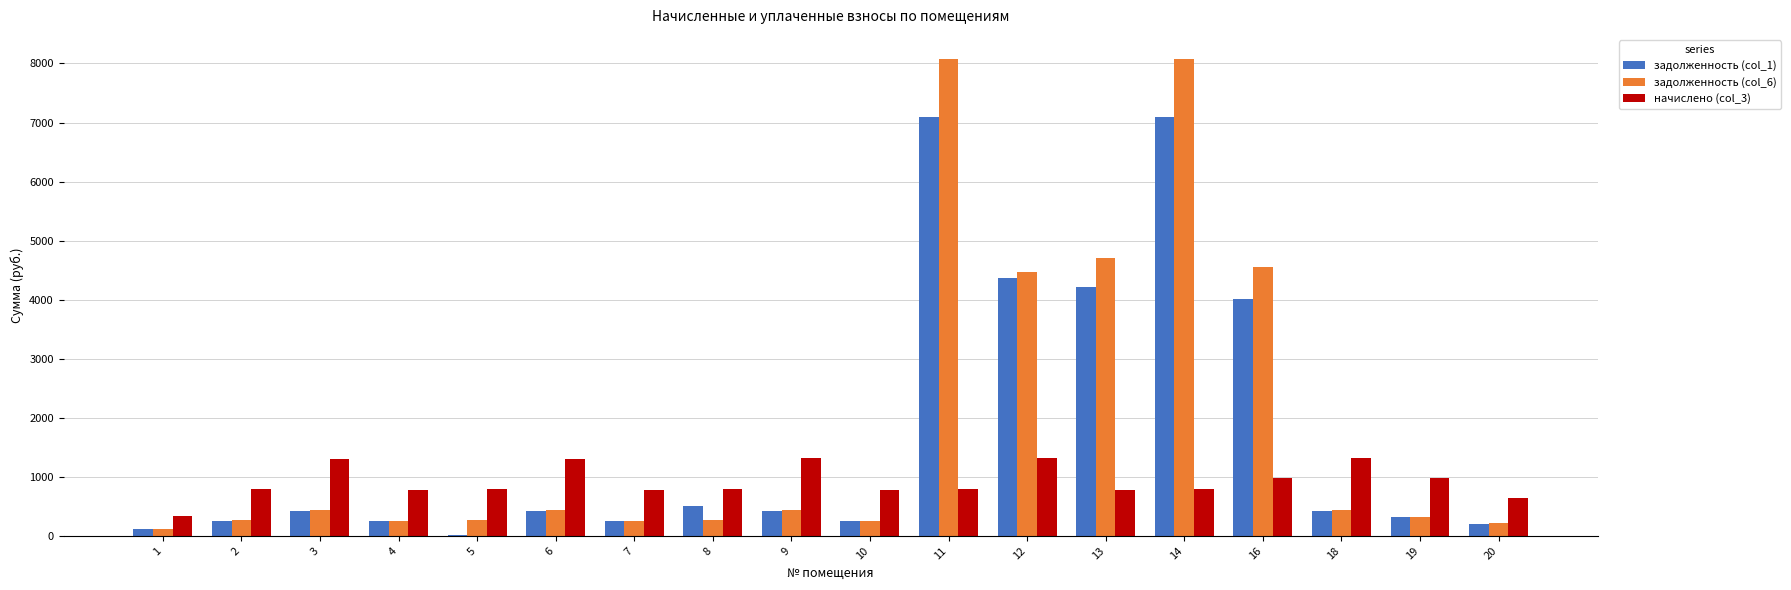

Is the value of задолженность (col_1) at 3 greater than the value of начислено (col_3) at 19?

No